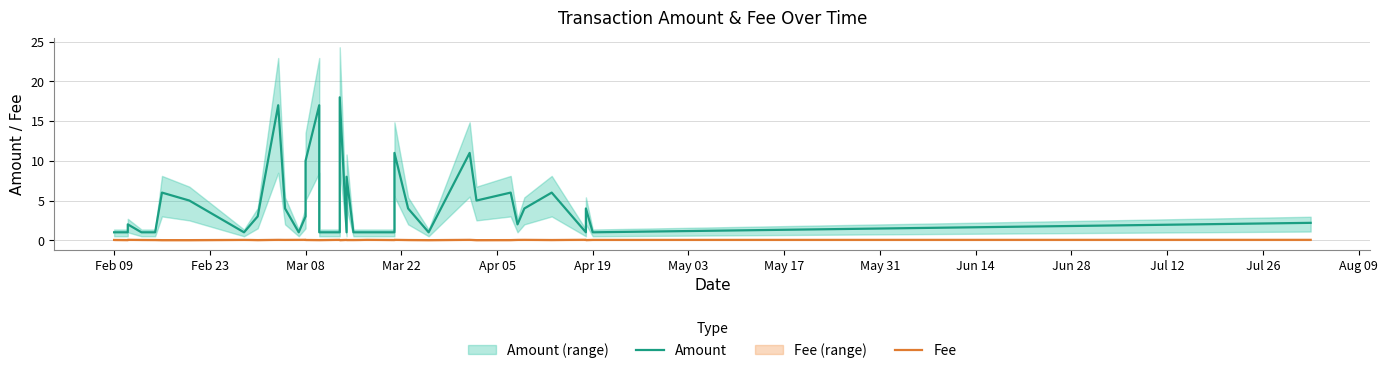

How many lines are shown in the chart?

2